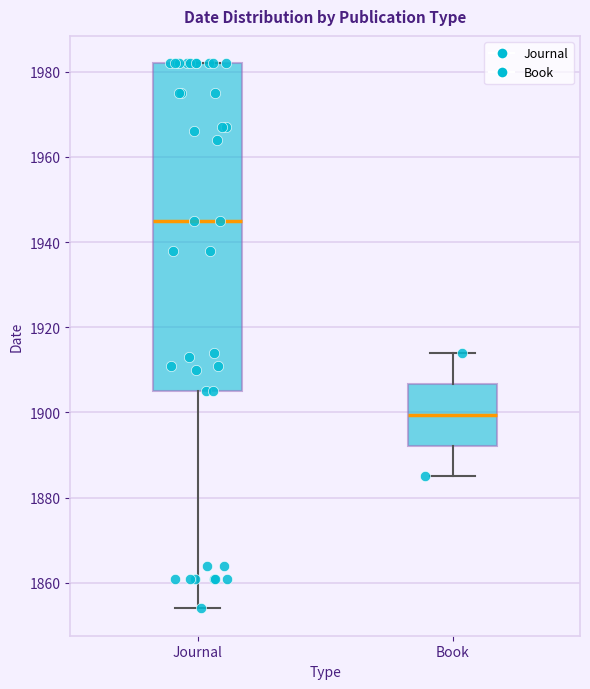

Which box's median line is the highest?

Journal